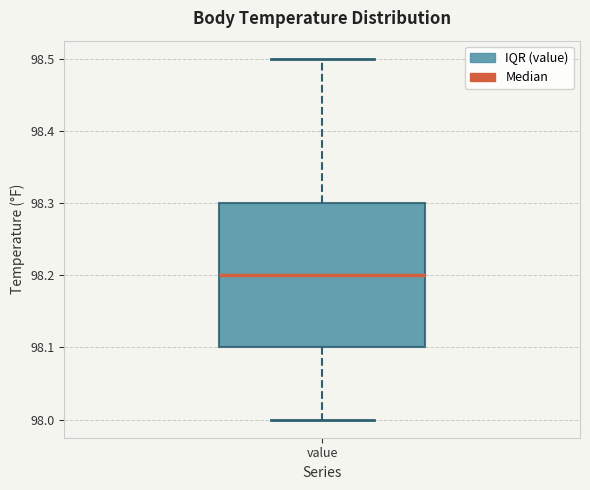

Transcribe this box plot: give where the median line is, the range the box spans, and where the two whiskers end, as read against the y-axis. The values are not printed on the chart, so give them approximately, as read against the axis.

median 98.2, box 98.1 to 98.3, whiskers 98.0 to 98.5